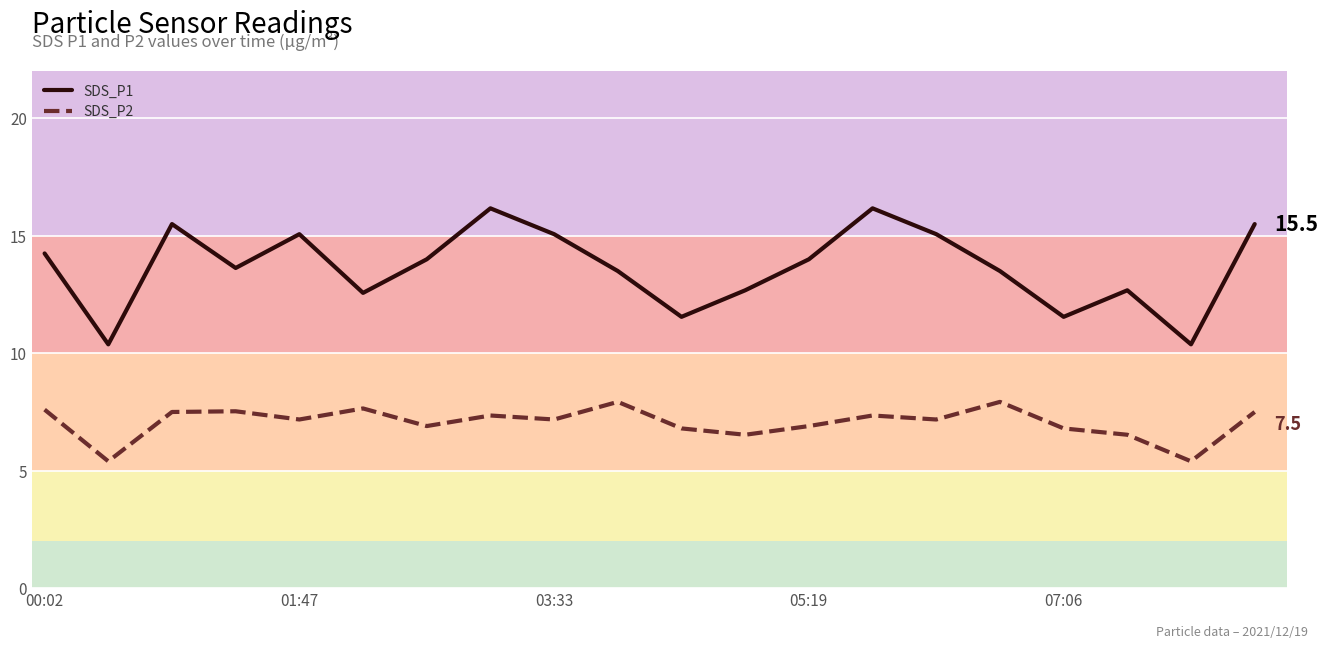

What is the average value of the SDS_P2 series?

7.1